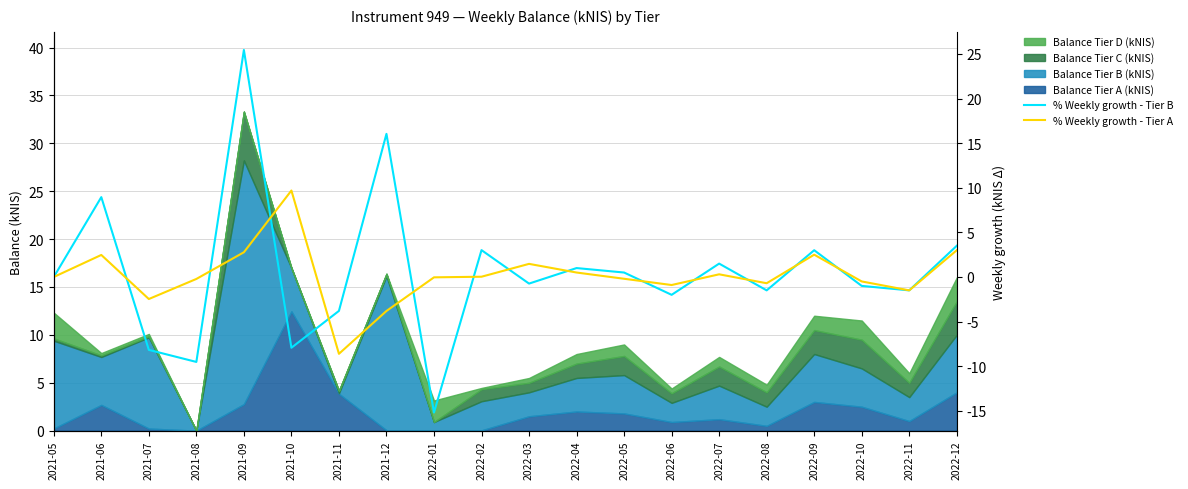

Which series has the largest range (max minus min)?

% Weekly growth - Tier B